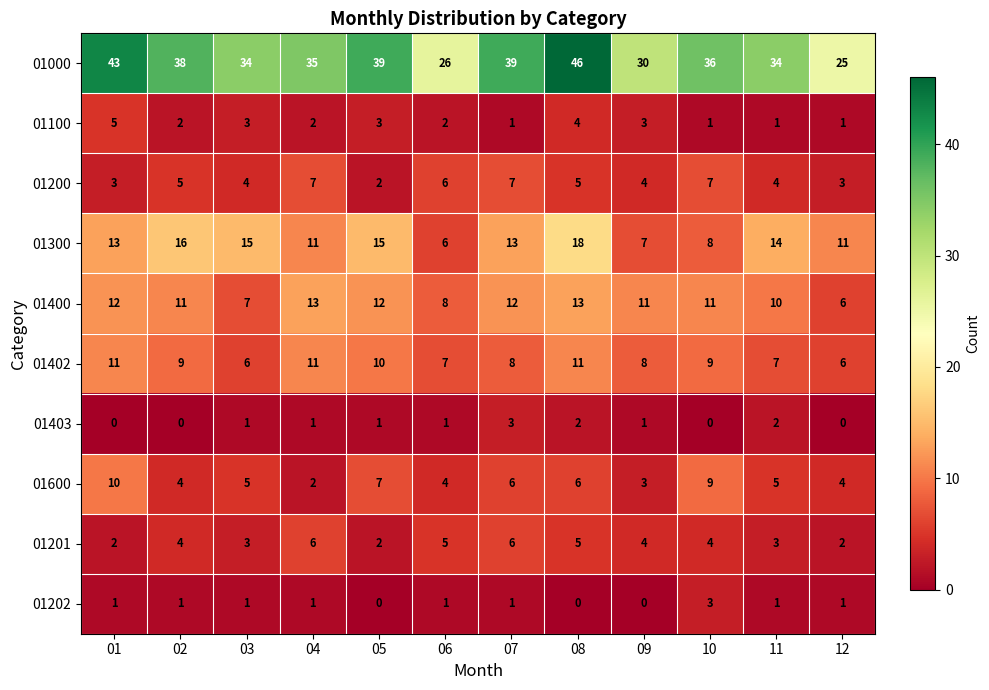

Count the number of data series in this chart.

10